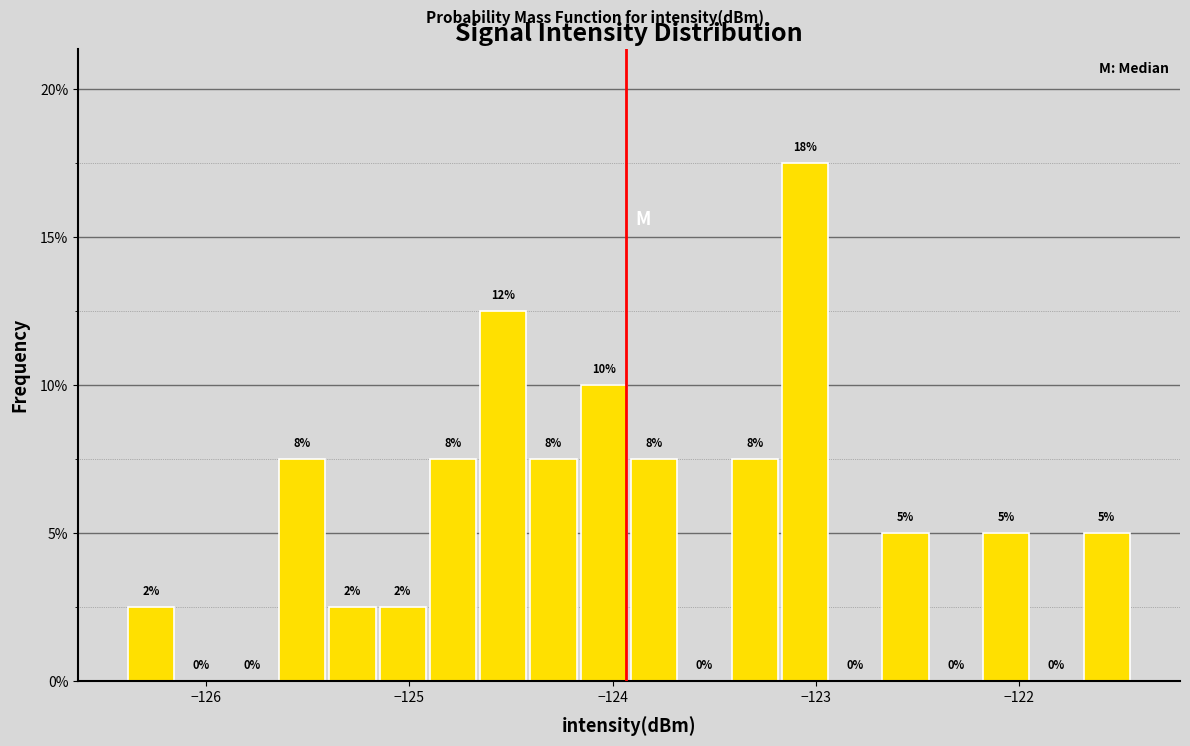

Around what value on the x-axis is the tallest bar? Give the approximate position of its centre, as read against the axis.

-123.1